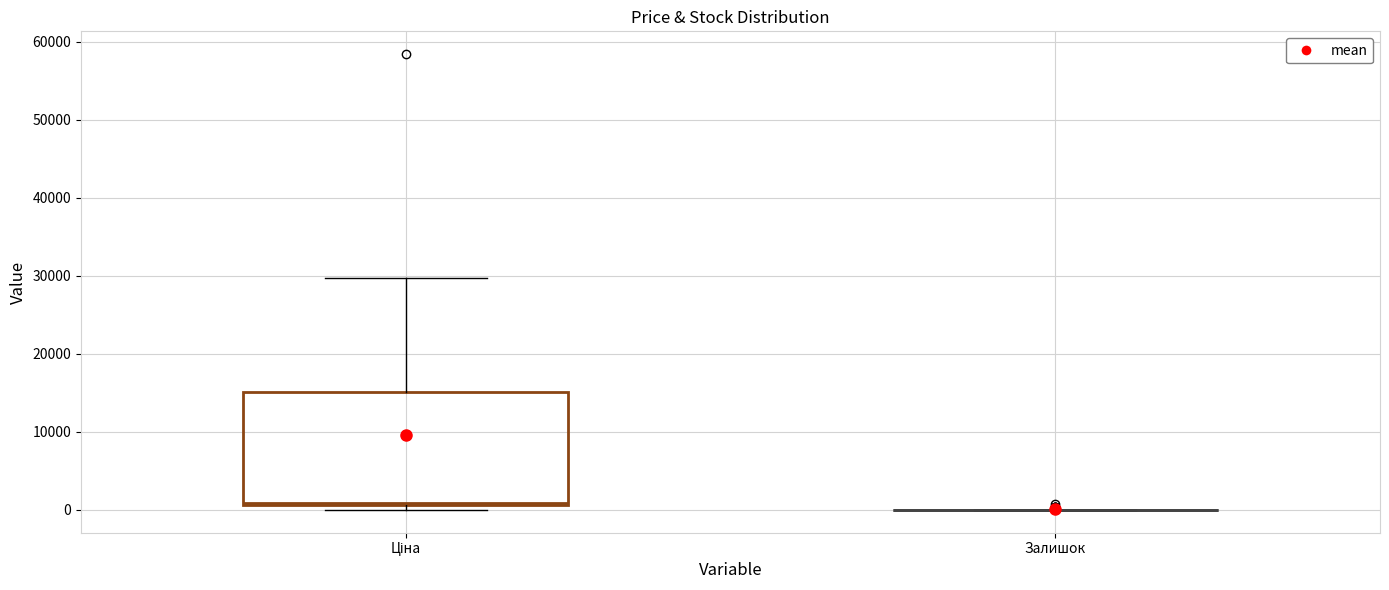

Reading left to right, transcribe this box plot: for each box, give where its median line is, the range the box spans, and where its two whiskers end, as read against the y-axis. The values are not printed on the chart, so give them approximately, as read against the axis.

Ціна: median 1000, box 1000 to 15000, whiskers 0 to 30000
Залишок: box collapsed to a line at 0, whiskers 0 to 0